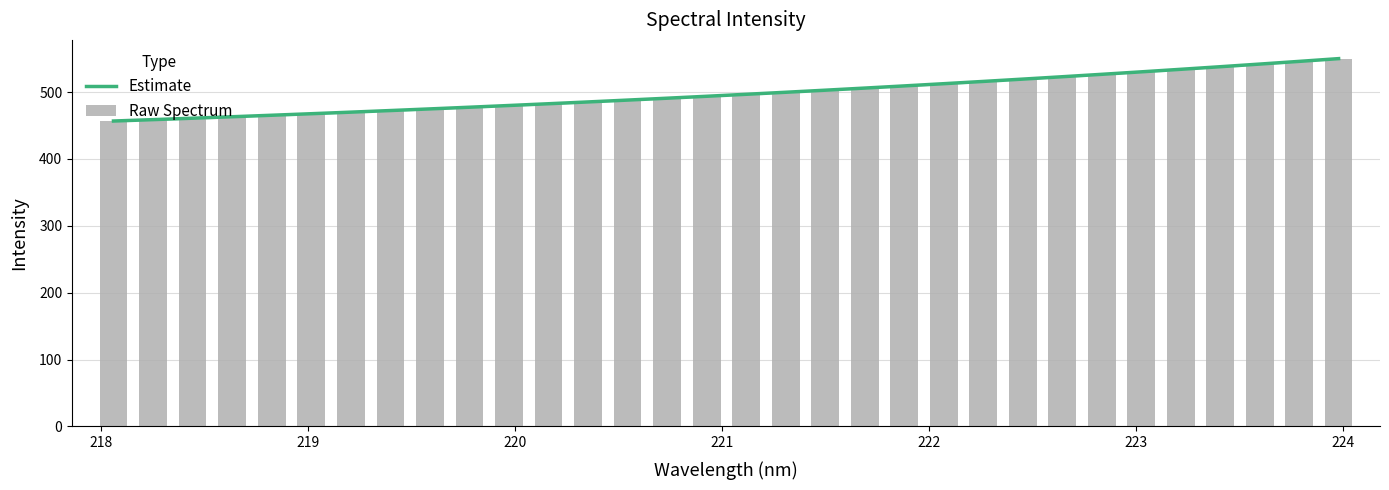

How many distinct data groups are displayed?

2